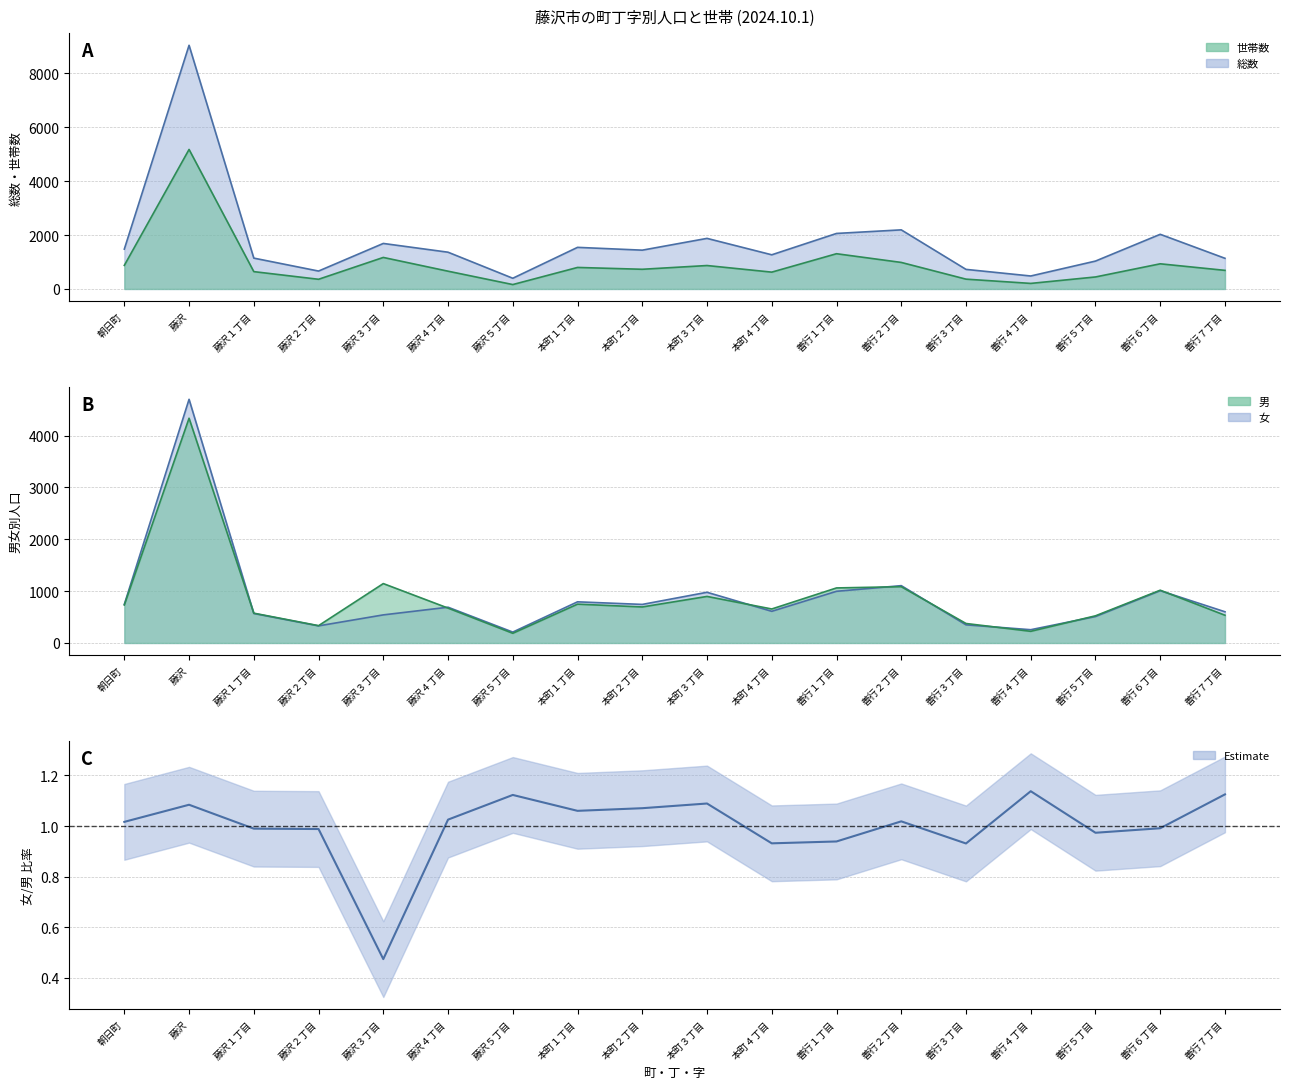

What is the difference between the second highest and minimum values in the 男 series?

959